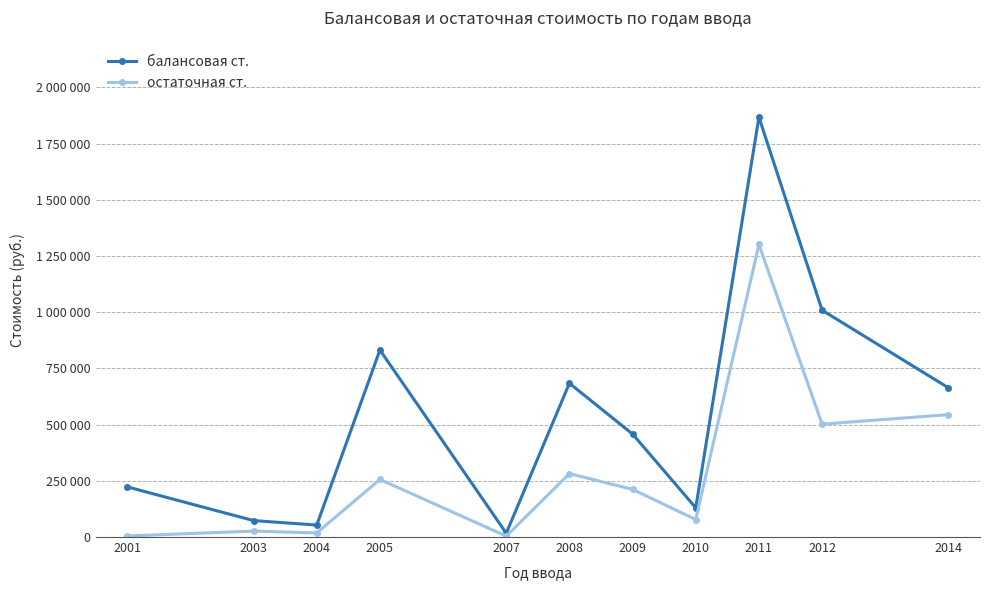

Between 2001 and 2007, which series saw the biggest shift?

балансовая ст.